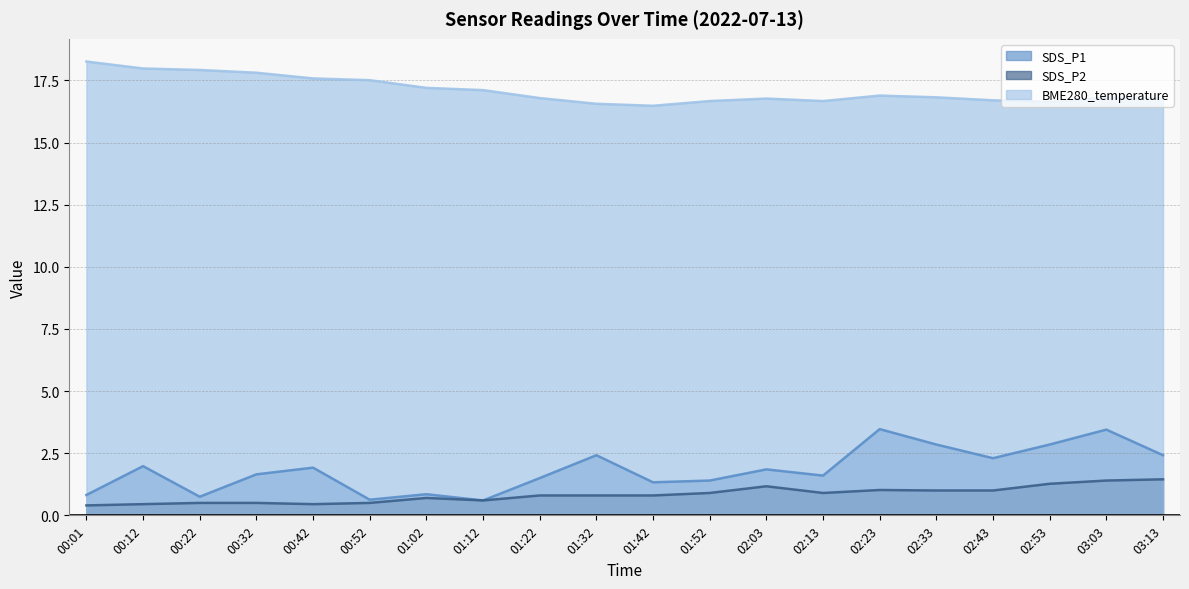

What is the difference between the second highest and second lowest values in the SDS_P1 series?

2.8